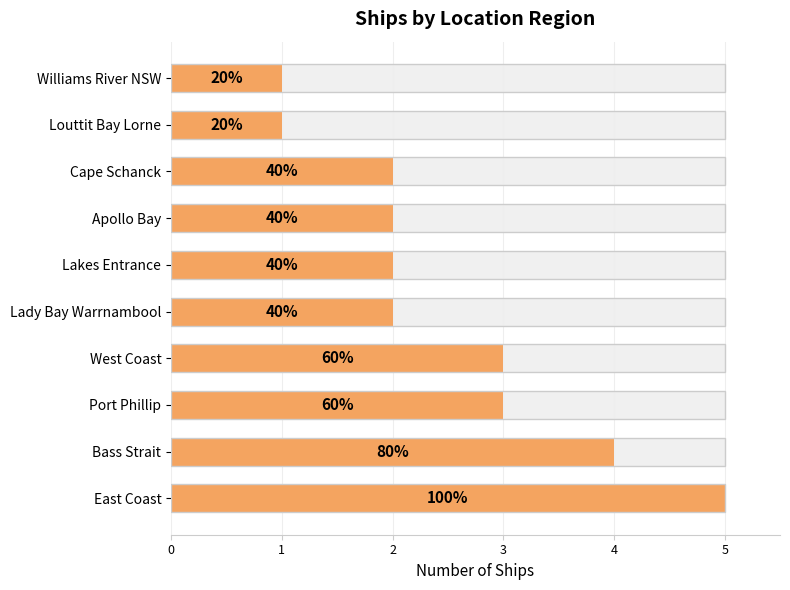

Reading left to right, list all the values displayed in this chart.

5	4	3	3	2	2	2	2	1	1